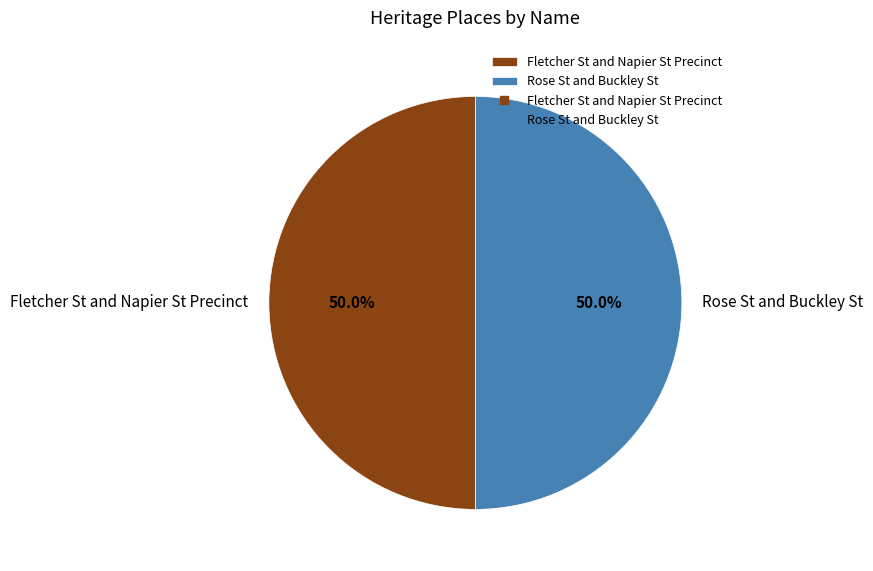

Is the sum of Fletcher St and Napier St Precinct and Rose St and Buckley St greater than half?

Yes